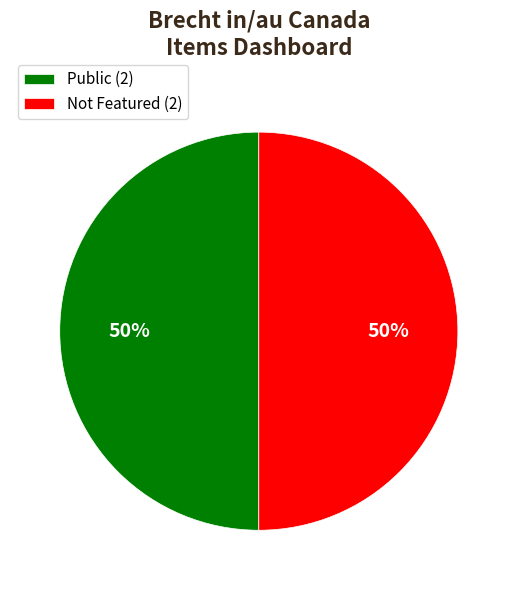

What is the ratio of the value at Public (2) to the value at Not Featured (2)?

1.0